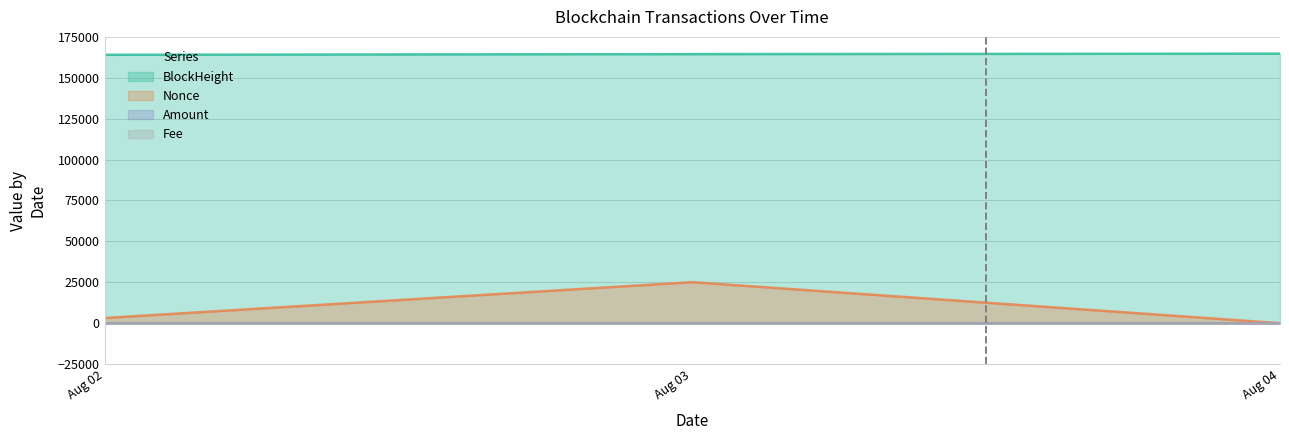

What is the maximum value shown in the chart?

164759.0